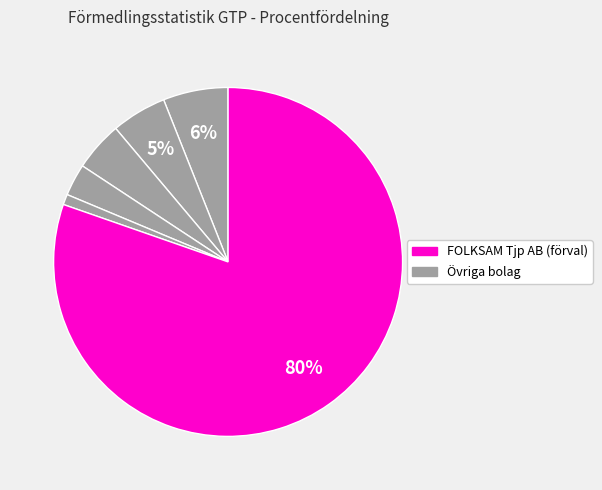

Which category accounts for the majority?

FOLKSAM Tjp AB (förval)